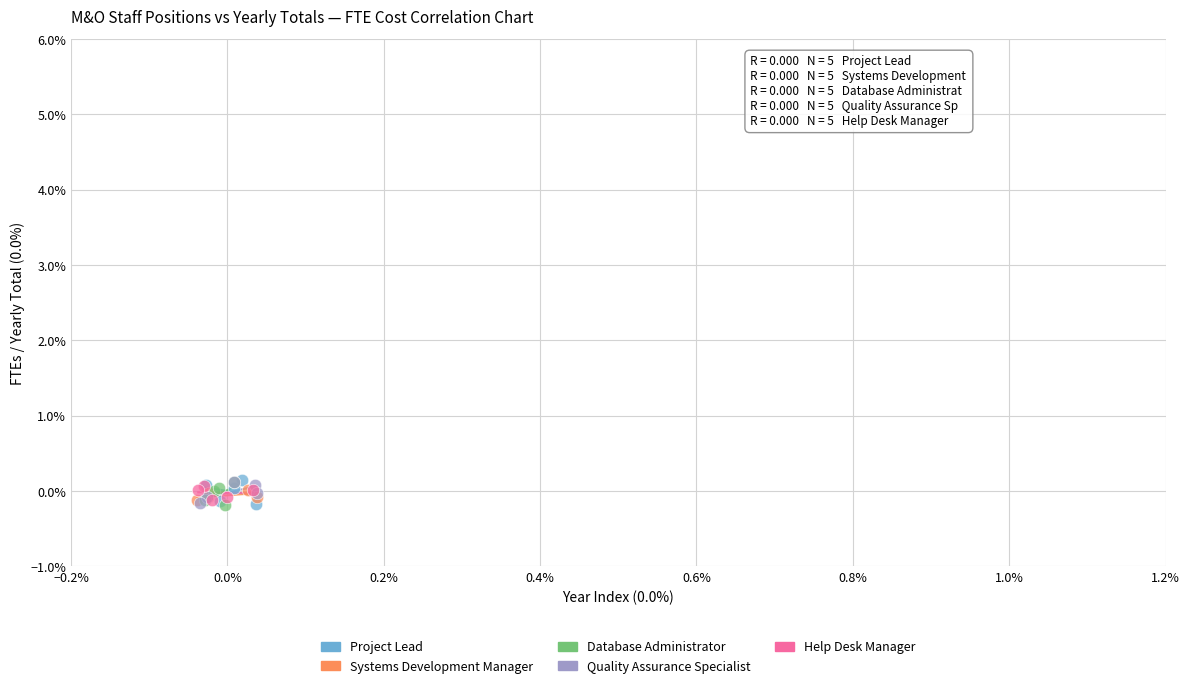

What are all the series names shown in the legend?

Project Lead, Systems Development Manager, Database Administrator, Quality Assurance Specialist, Help Desk Manager